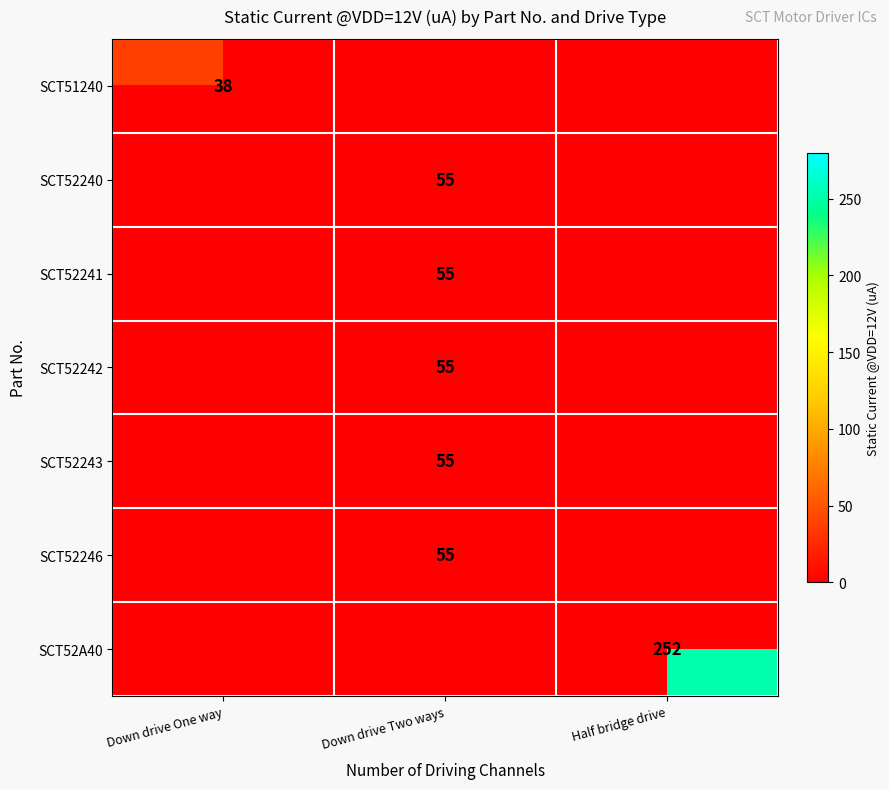

What is the minimum value shown in the chart?

38.0